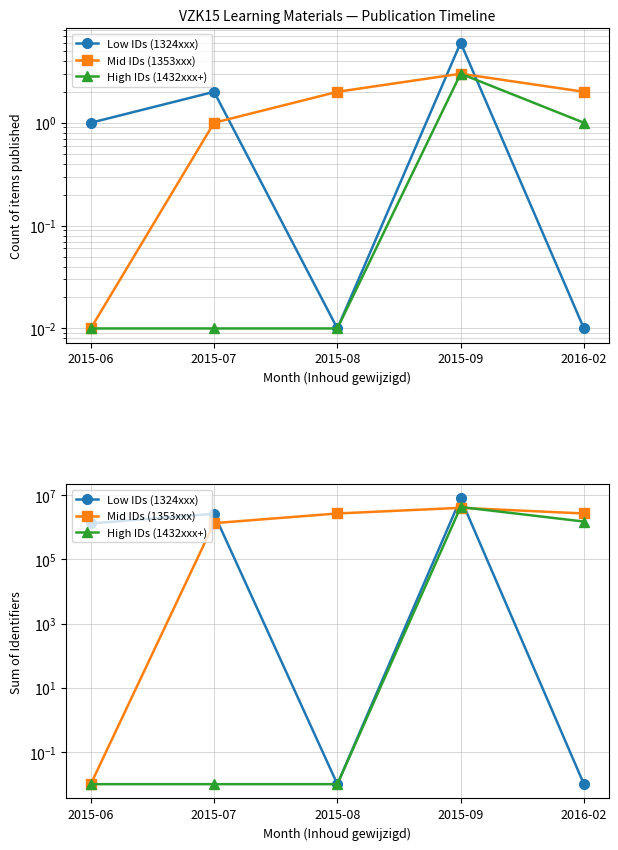

The Low IDs (1324xxx) series shows 2649885.0 at 2015-07. True or false?

True